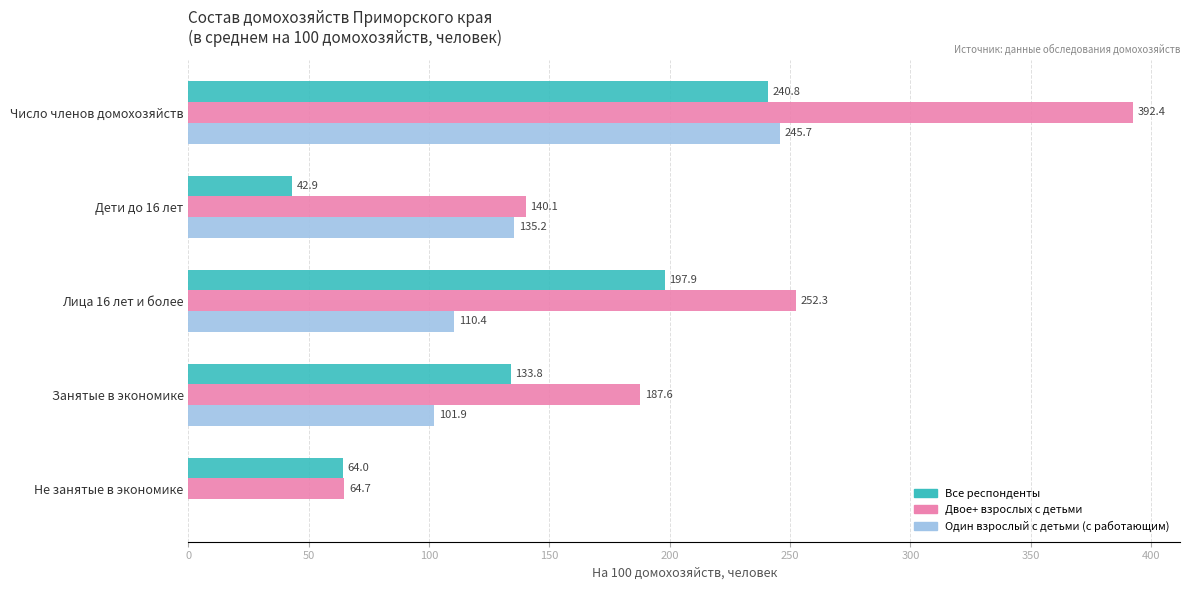

Is it true that Двое+ взрослых с детьми equals 392.4 at Число членов домохозяйств?

True